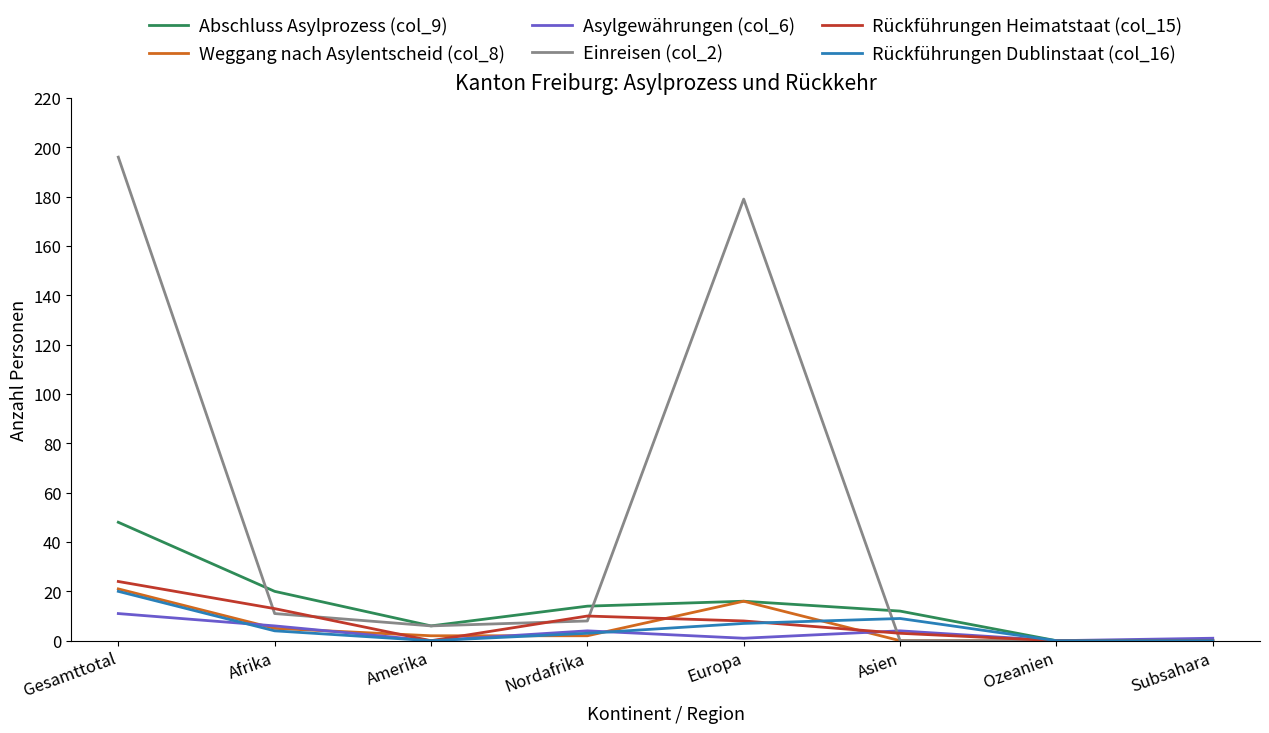

Where is the first local minimum for Rückführungen Heimatstaat (col_15)?

Amerika